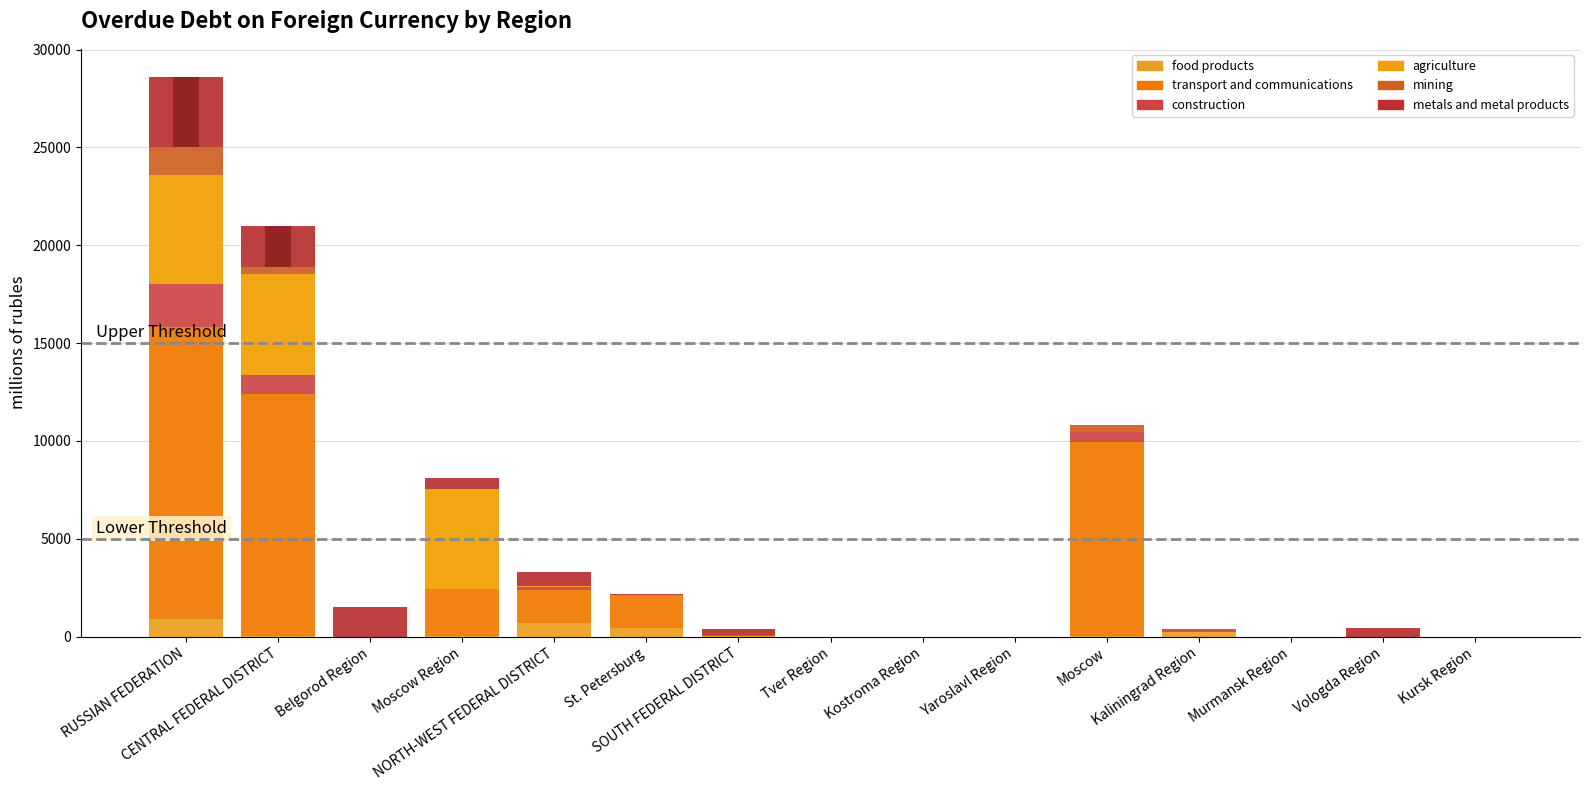

Reading left to right, what are all the values shown in this chart?

food products: 882	42	0	5	698	460	6	0	0	0	22	232	0	0	0
transport and communications: 14919	12341	0	2402	1689	1657	28	0	0	0	9939	0	0	0	0
construction: 2232	984	0	2	167	0	39	0	0	0	490	163	0	0	0
agriculture: 5541	5162	0	5121	26	0	1	0	0	0	0	1	0	0	0
mining: 1444	381	0	0	0	0	0	0	0	0	381	0	0	0	0
metals and metal products: 3592	2068	1498	570	744	54	329	0	0	0	0	0	0	416	0